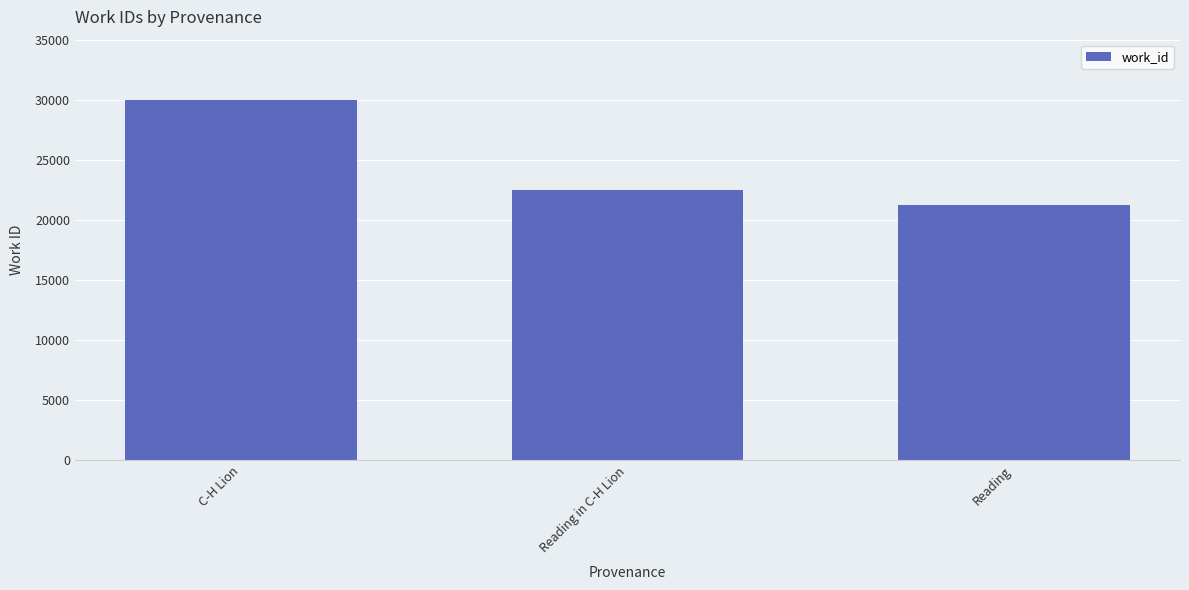

What is the ratio of the value at Reading in C-H Lion to the value at C-H Lion?

0.7